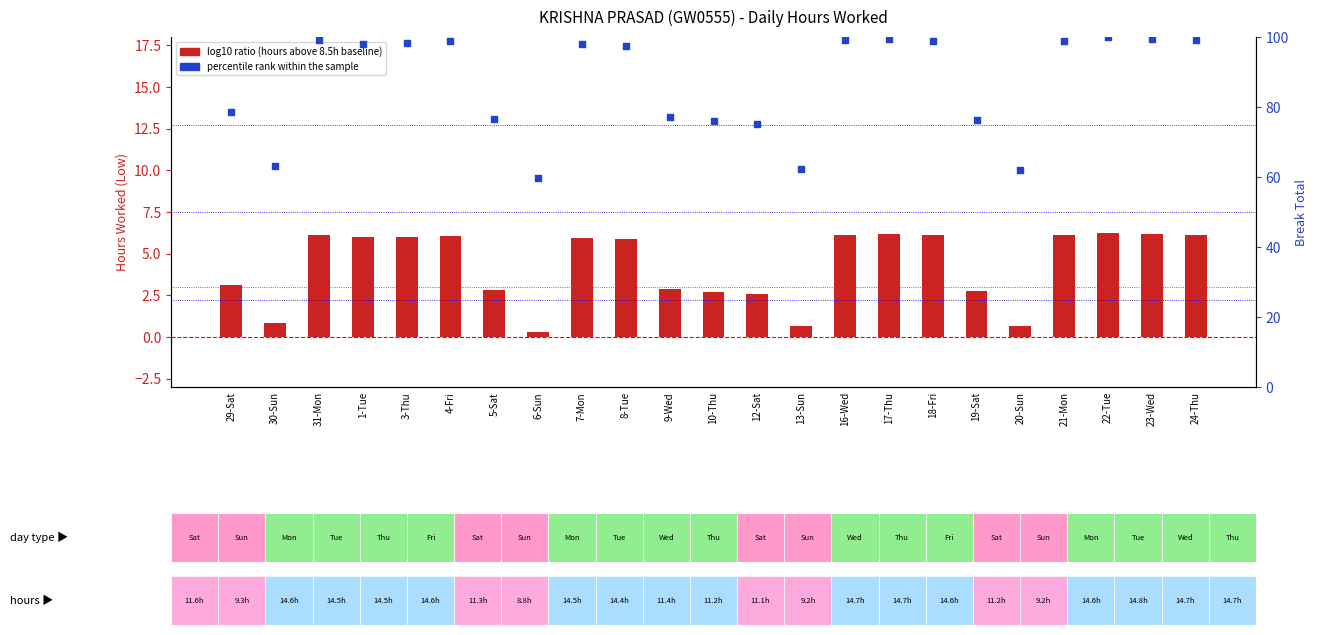

Which series reaches the maximum Y coordinate?

percentile rank within the sample